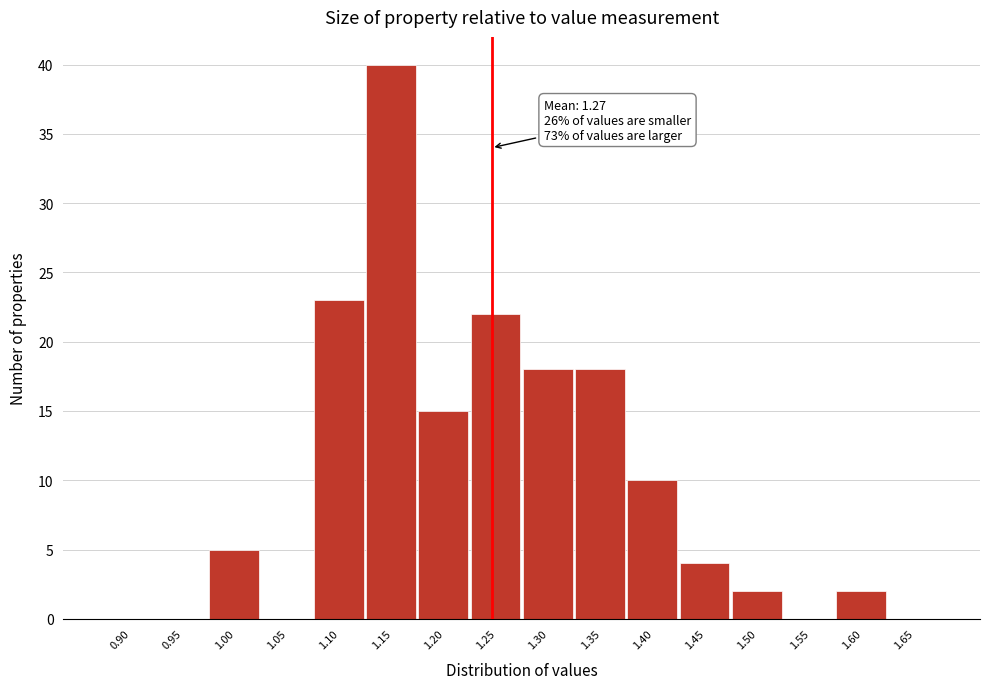

Reading right to left, extract all data points from this chart.

1.65=0	1.60=2	1.55=0	1.50=2	1.45=4	1.40=10	1.35=18	1.30=18	1.25=22	1.20=15	1.15=40	1.10=23	1.05=0	1.00=5	0.95=0	0.90=0